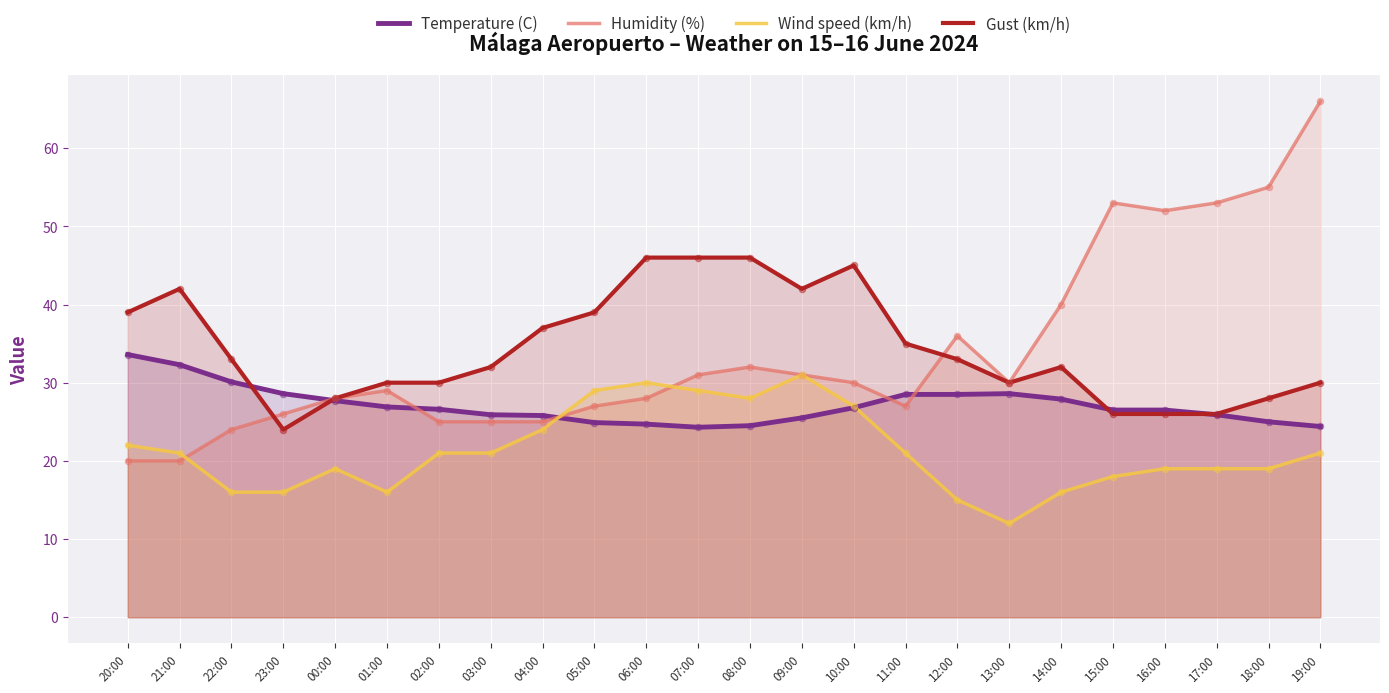

What is the total value across all series at 02:00?

102.6